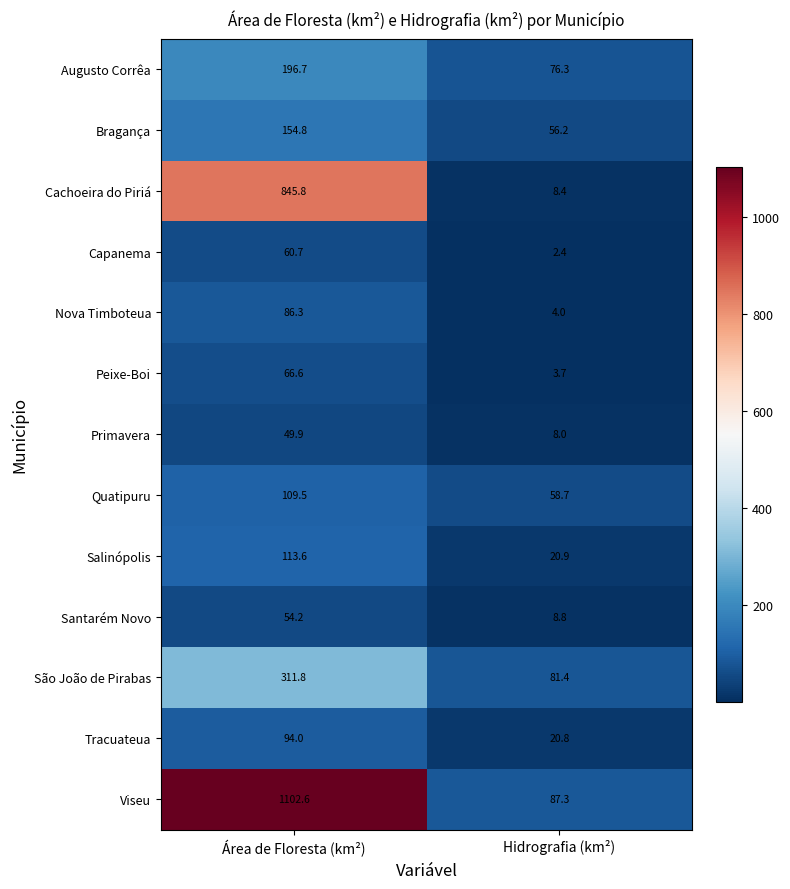

Between Área de Floresta (km²) and Hidrografia (km²), which series saw the biggest shift?

Viseu